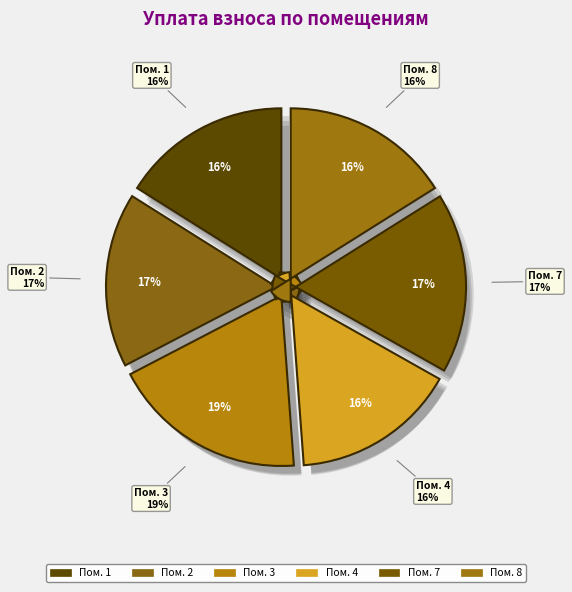

What portion of the pie excludes 8?

83.9%